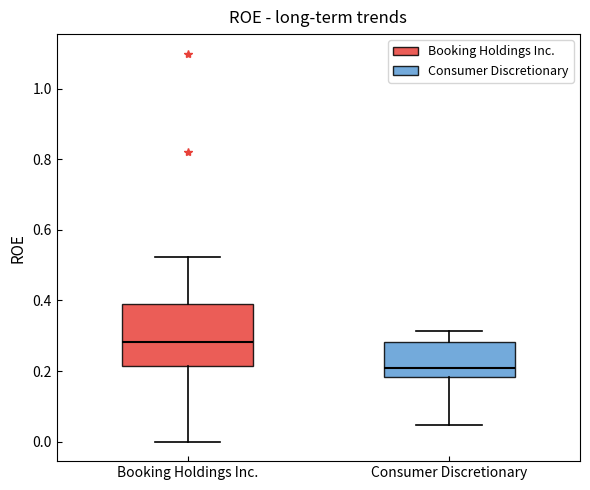

Reading left to right, read every box against the y-axis: the position of its median line, the range the box covers, and the ends of its whiskers. The values are not printed on the chart, so give them approximately, as read against the axis.

Booking Holdings Inc.: median 0.28, box 0.22 to 0.40, whiskers 0.00 to 0.52
Consumer Discretionary: median 0.20, box 0.18 to 0.28, whiskers 0.04 to 0.32